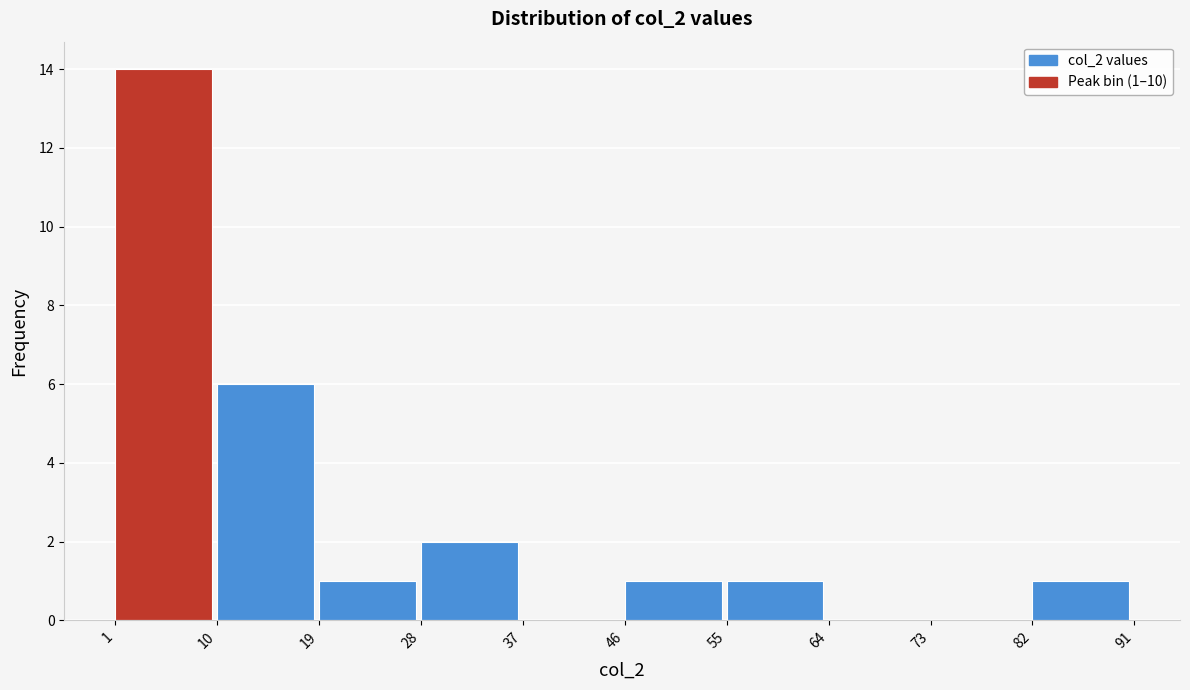

Which range on the x-axis has the tallest bar?

1 to 10